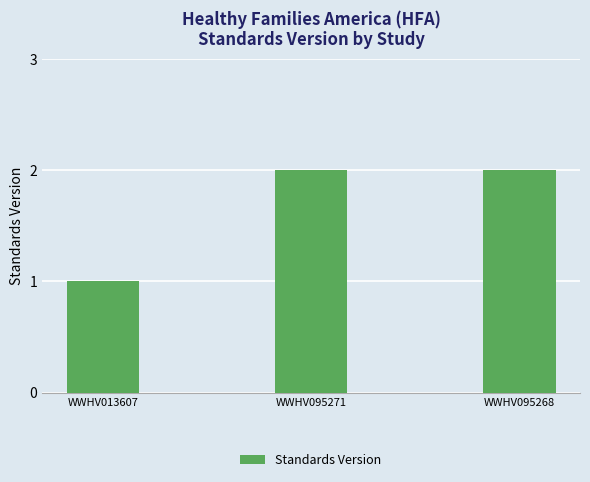

Which category has the lowest value across all series?

WWHV013607